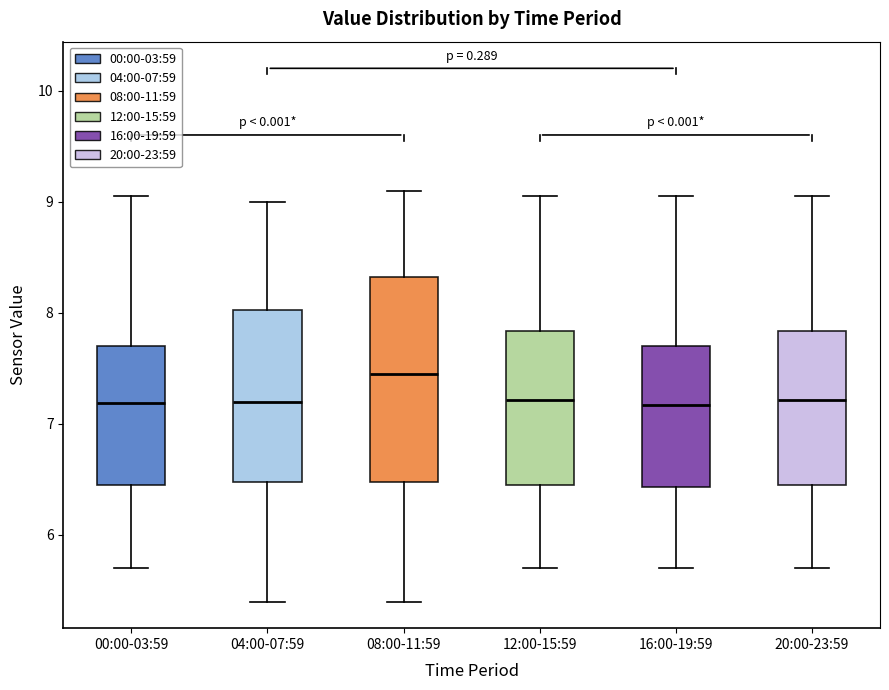

Reading left to right, read every box against the y-axis: the position of its median line, the range the box covers, and the ends of its whiskers. The values are not printed on the chart, so give them approximately, as read against the axis.

00:00-03:59: median 7.2, box 6.4 to 7.7, whiskers 5.7 to 9.1
04:00-07:59: median 7.2, box 6.5 to 8.0, whiskers 5.4 to 9.0
08:00-11:59: median 7.5, box 6.5 to 8.3, whiskers 5.4 to 9.1
12:00-15:59: median 7.2, box 6.4 to 7.8, whiskers 5.7 to 9.1
16:00-19:59: median 7.2, box 6.4 to 7.7, whiskers 5.7 to 9.1
20:00-23:59: median 7.2, box 6.4 to 7.8, whiskers 5.7 to 9.1